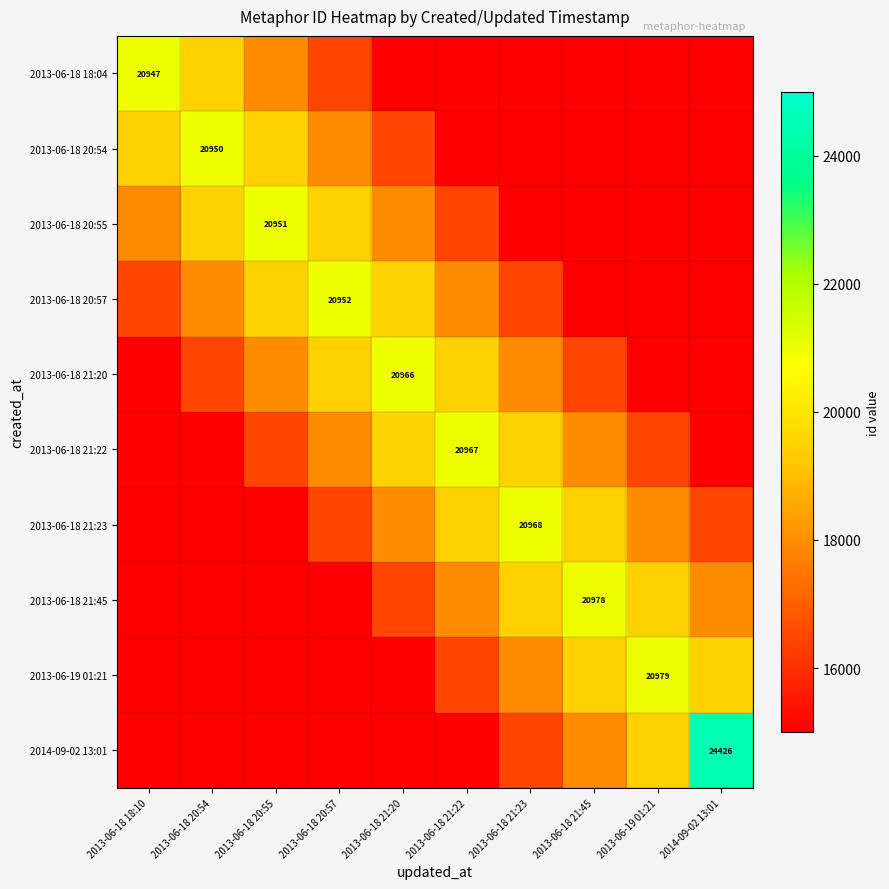

Is it true that 2013-06-18 20:57 equals 20952 at 2013-06-18 20:57?

True